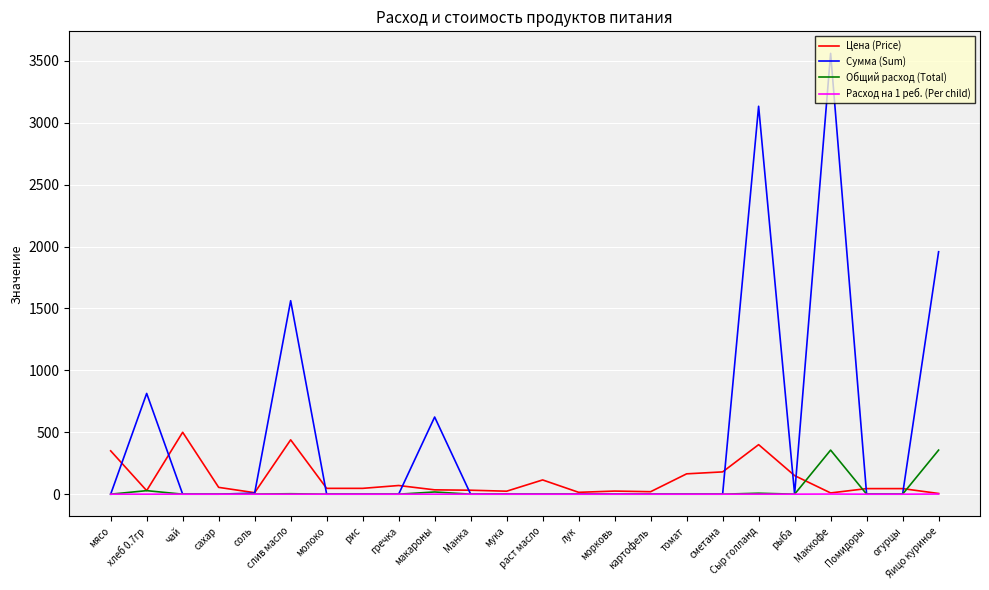

At which category is the sum across all series the highest?

Маккофе